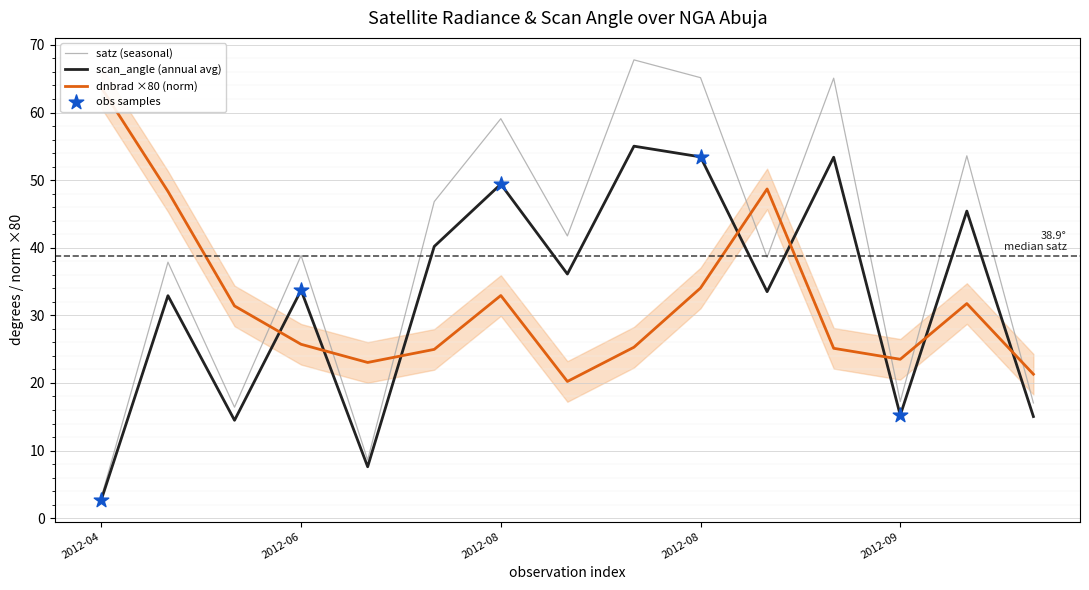

Which series contains the highest Y value?

satz